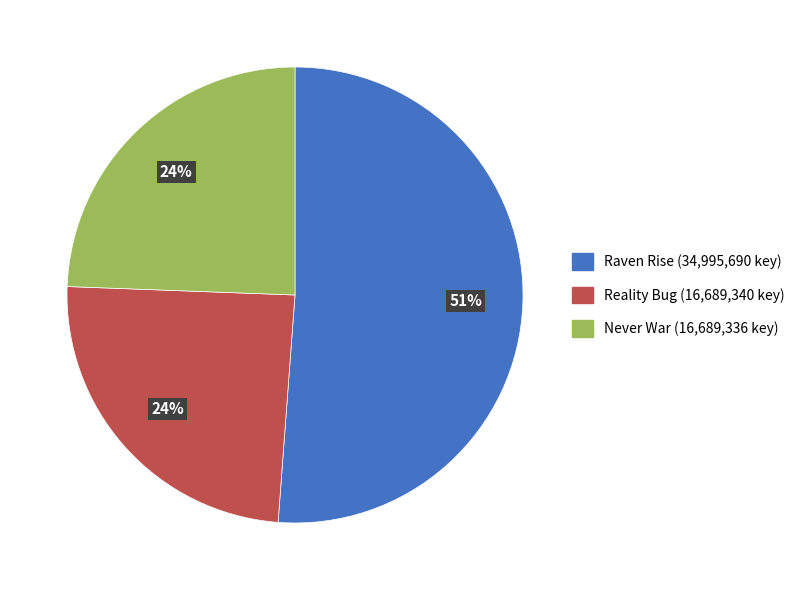

To the nearest percent, what is the average slice percentage?

33%